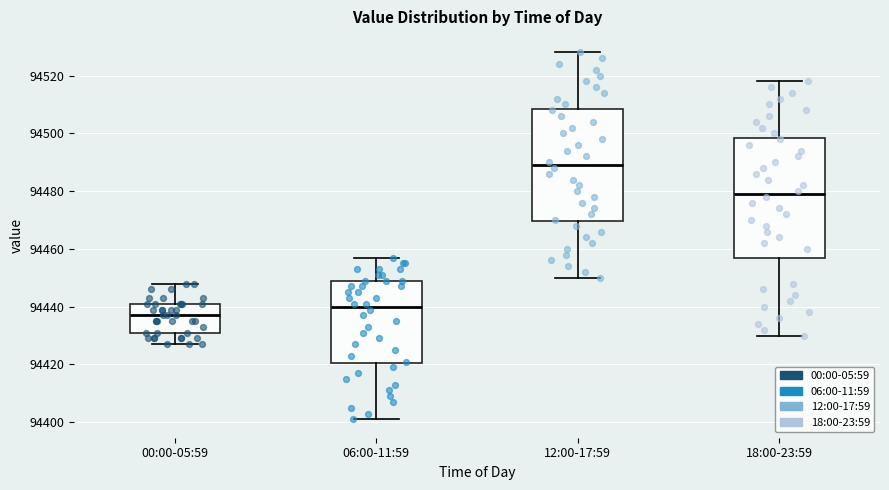

Which box's median line is the highest?

12:00-17:59